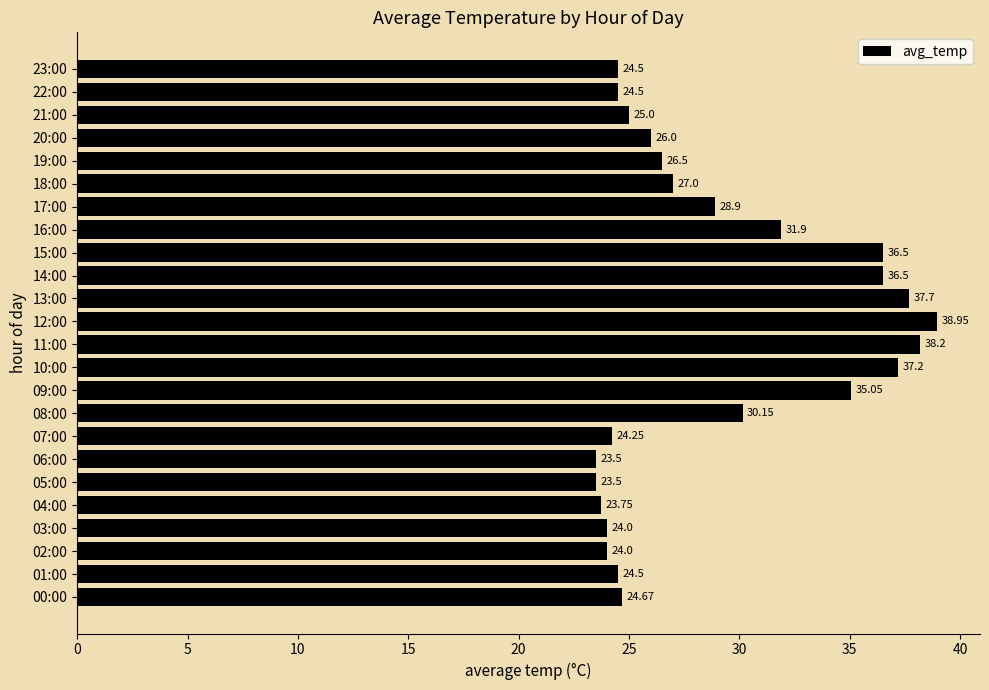

What is the sum of the values at 14:00 and 05:00?

60.0